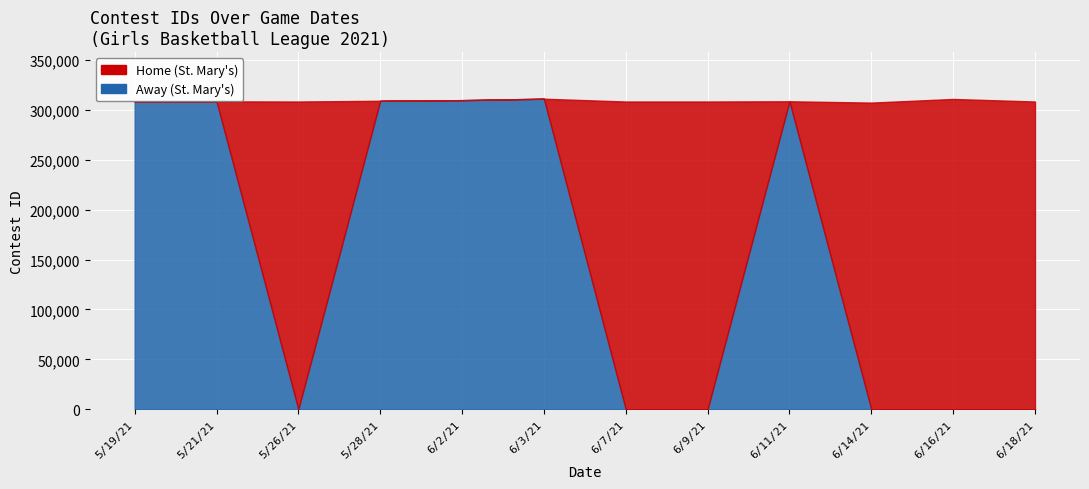

How many interior local valleys does the Home series have?

3